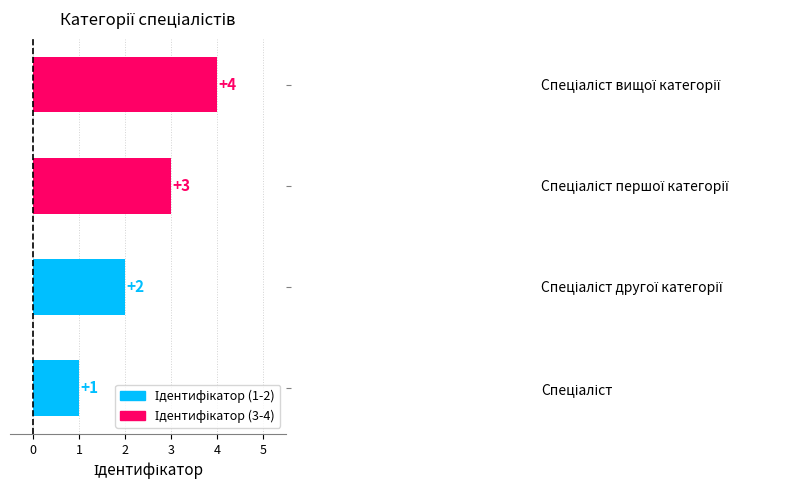

What is the difference between the maximum and minimum values?

3